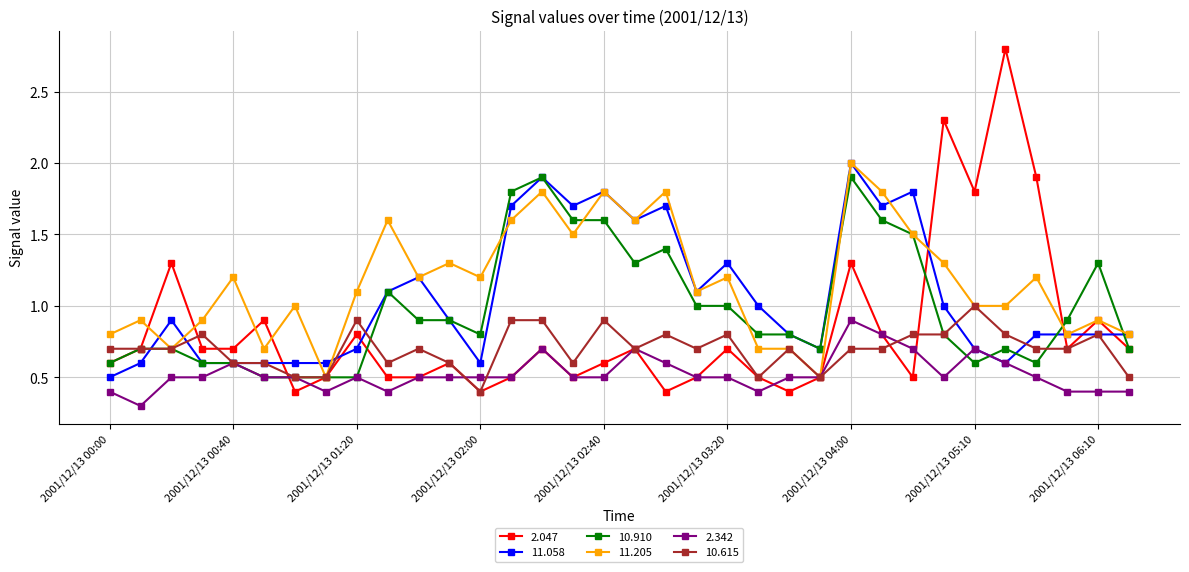

What is the average value of the 10.910 series?

1.0